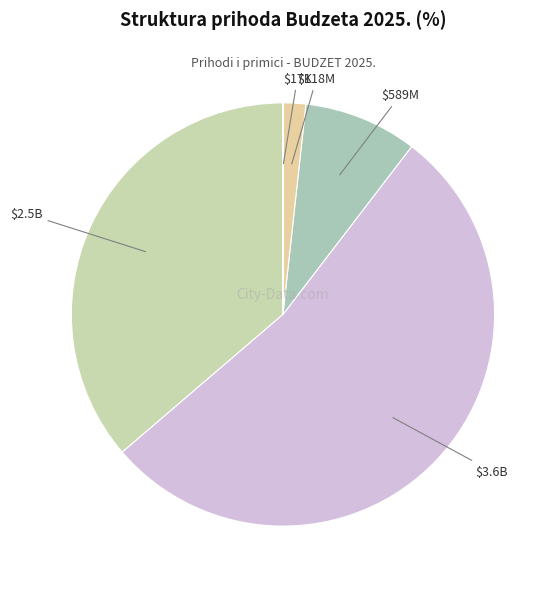

How many segments does this pie chart have?

5